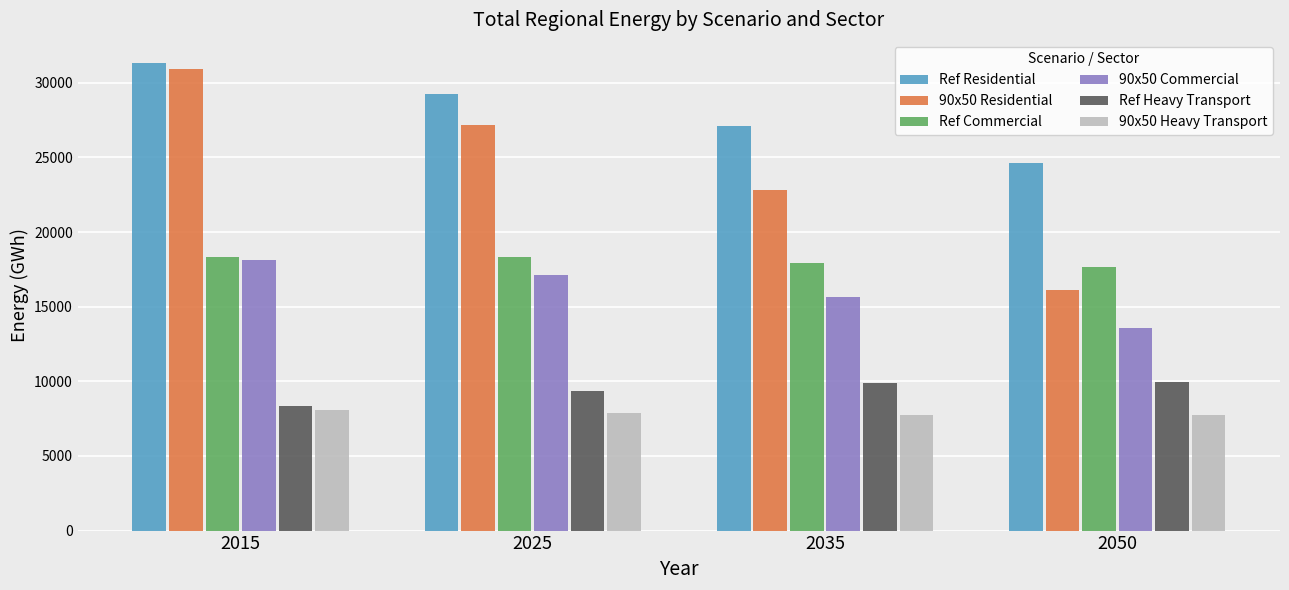

What are all the series names shown in the legend?

Ref Residential, 90x50 Residential, Ref Commercial, 90x50 Commercial, Ref Heavy Transport, 90x50 Heavy Transport